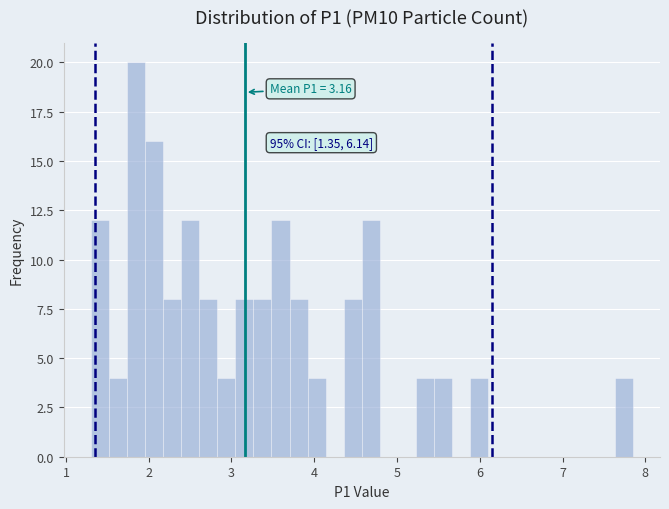

Read against the x-axis, roughly where is the centre of the tallest bar?

1.8